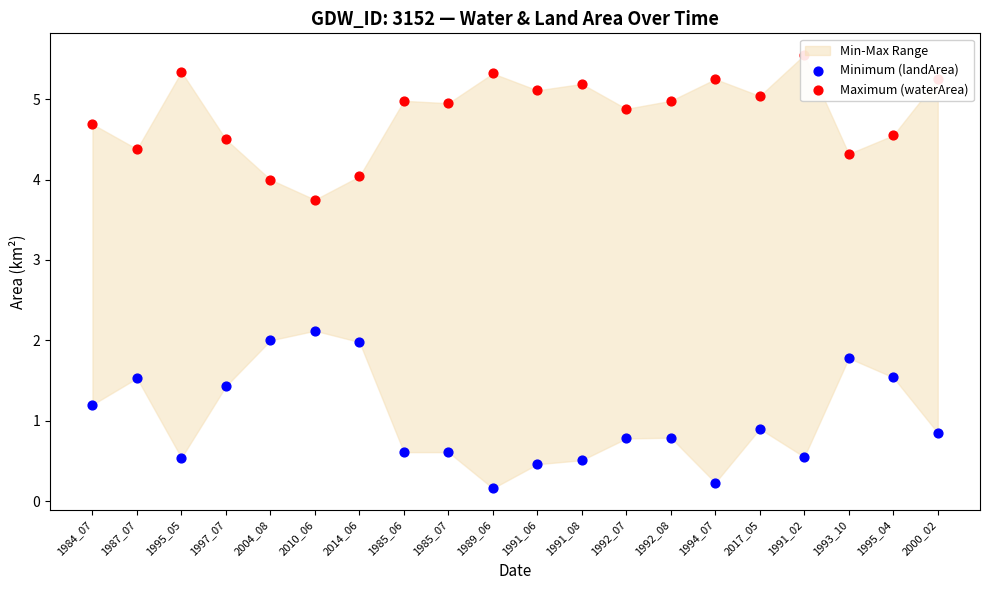

Which series contains the highest Y value?

Maximum (waterArea)